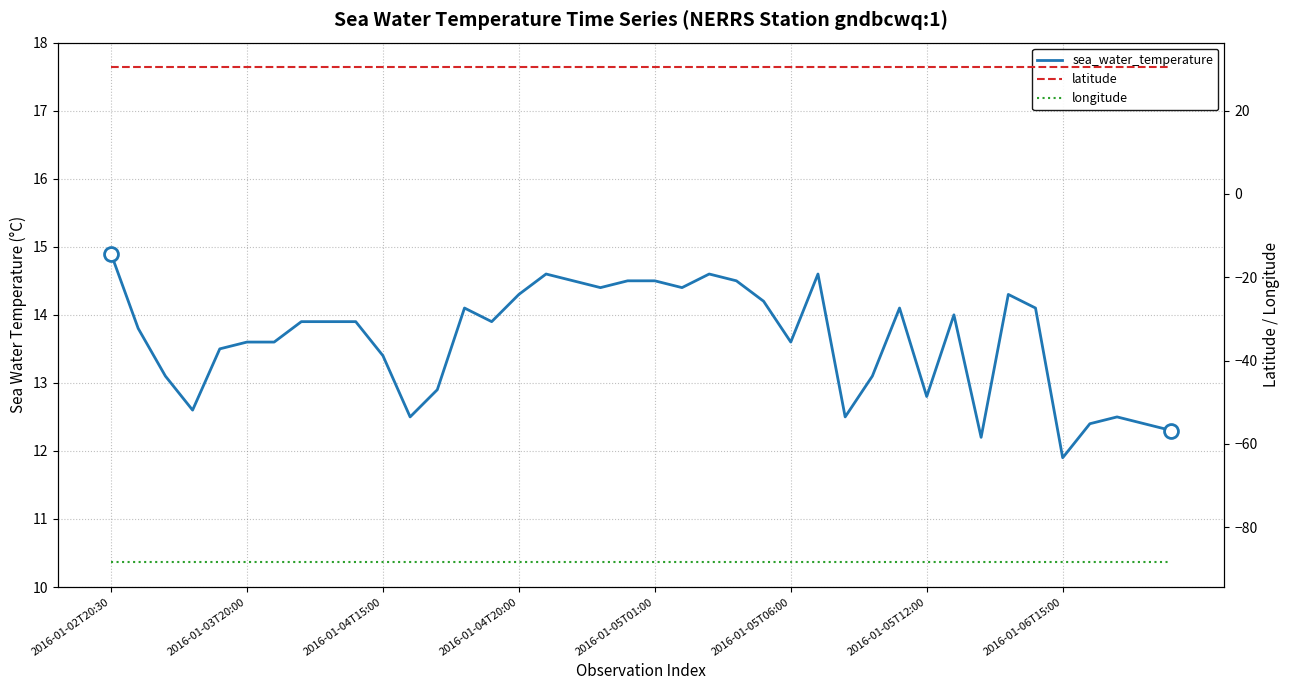

What is the minimum value shown in the chart?

-88.4